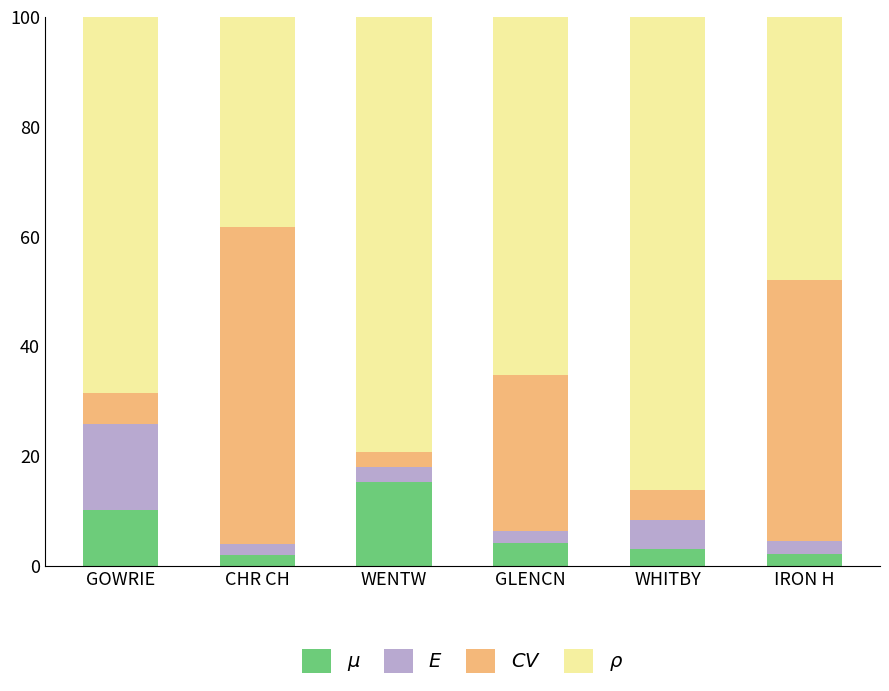

True or false: $\mu$ has a value of 3.1 at WHITBY.

True